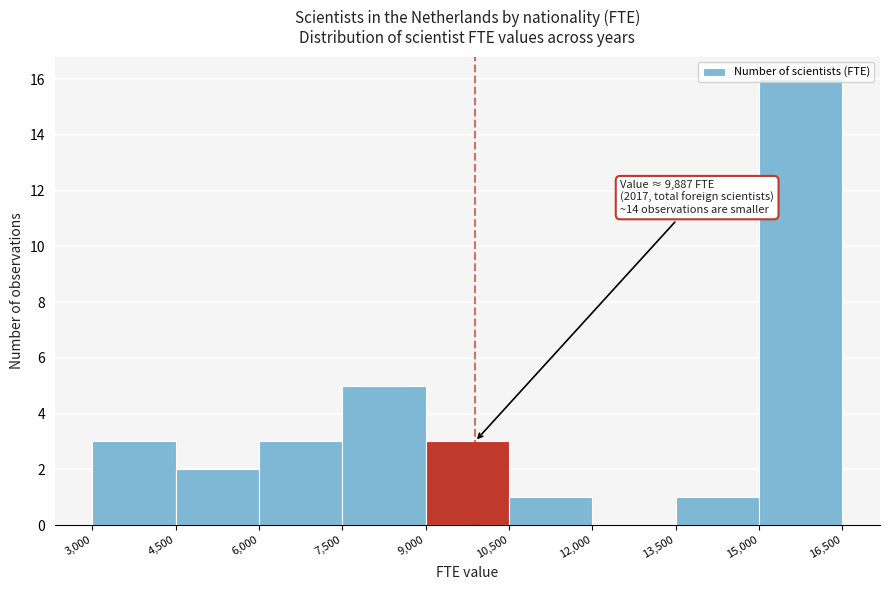

Over which range of the x-axis is the bar tallest?

15,000 to 16,500